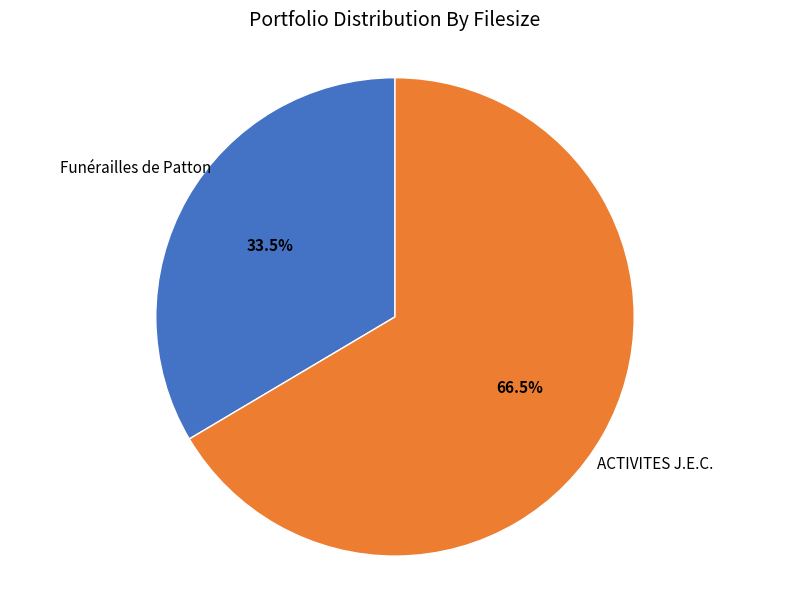

To the nearest percent, what is the difference between the Funérailles de Patton and ACTIVITES J.E.C. slice percentages?

33%